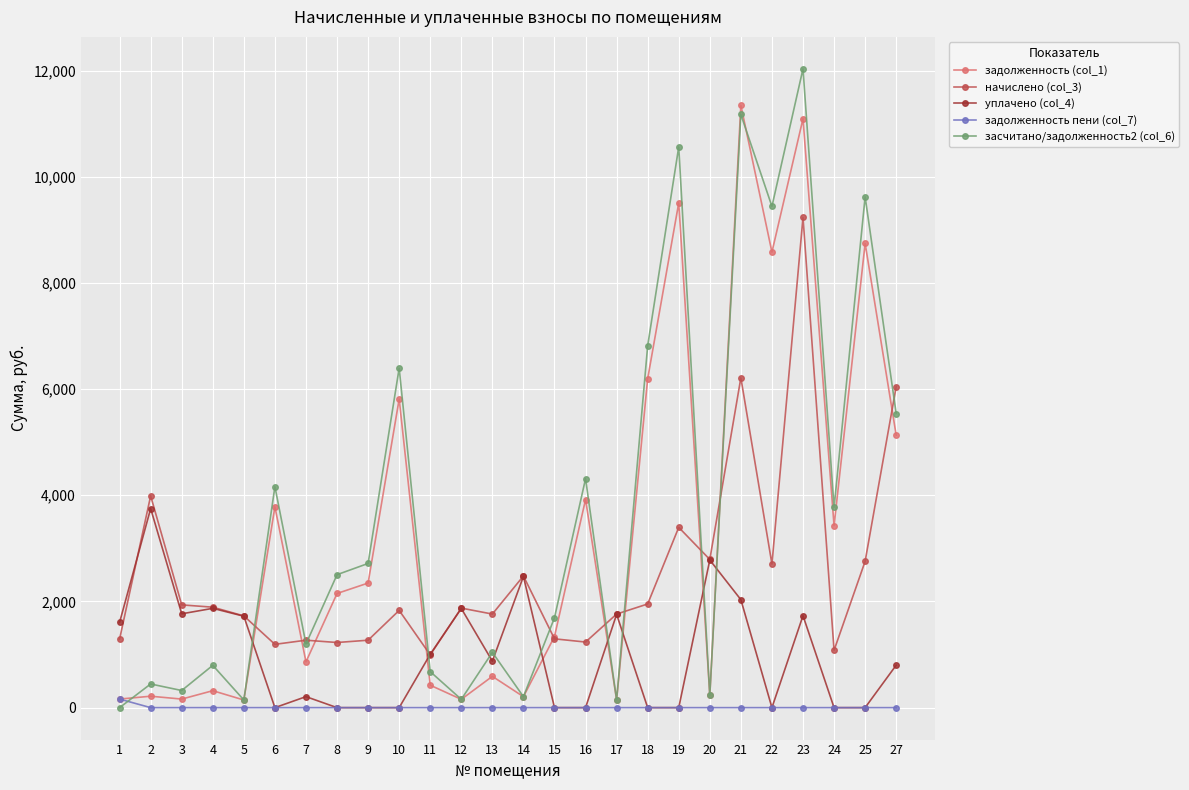

At which category is the sum across all series the highest?

23